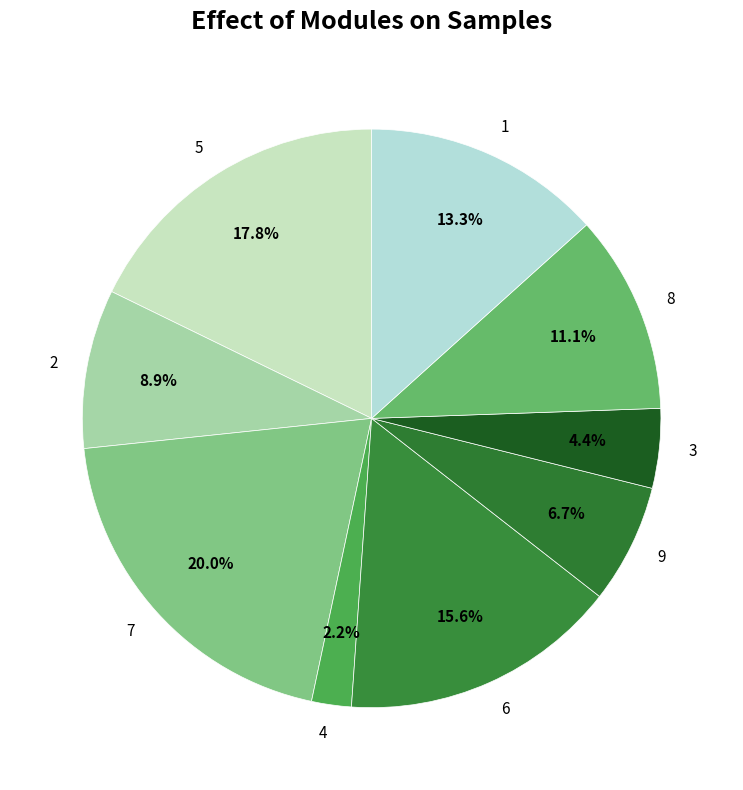

What percentage is NOT represented by 7?

80.0%